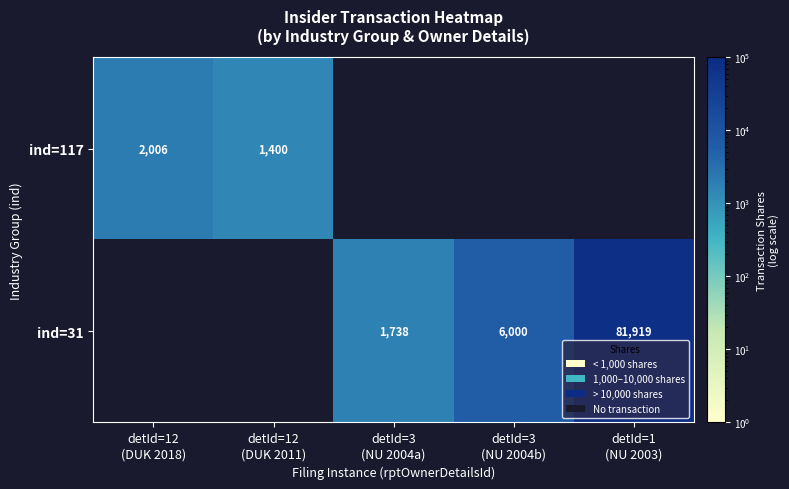

How many positive values does the ind=117 series have?

2